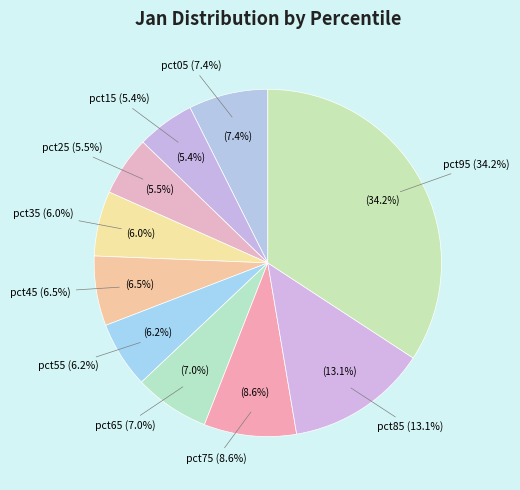

Is pct65 the majority of the pie?

No